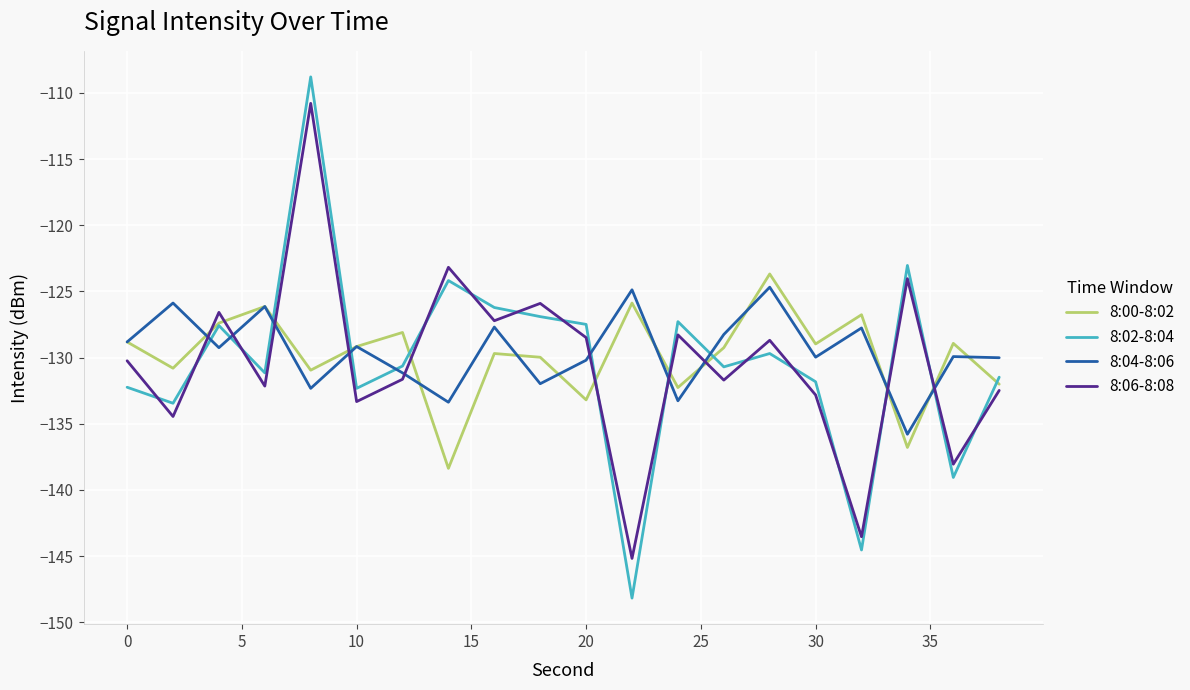

What is the lowest value of the 8:02-8:04 series?

-148.2